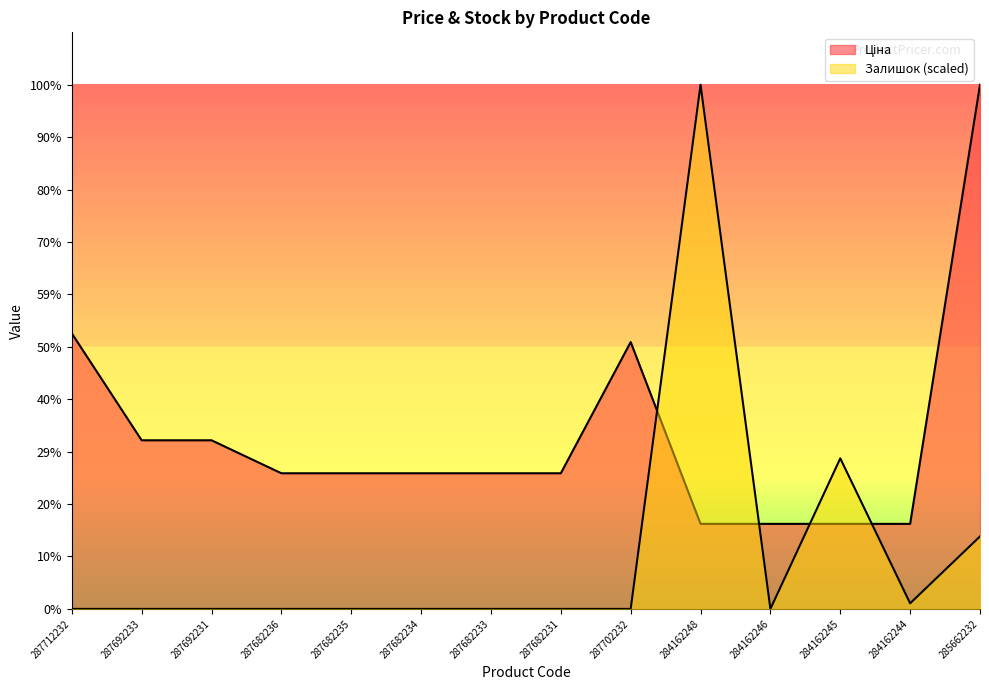

Is the value of Залишок at 287682234 greater than the value of Ціна at 287712232?

No